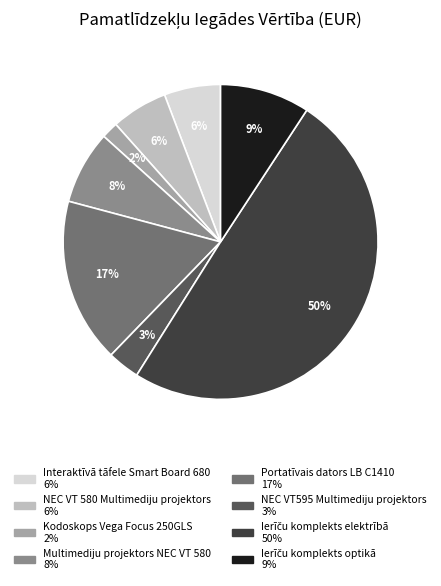

Which slice is the smallest?

Kodoskops Vega Focus 250GLS